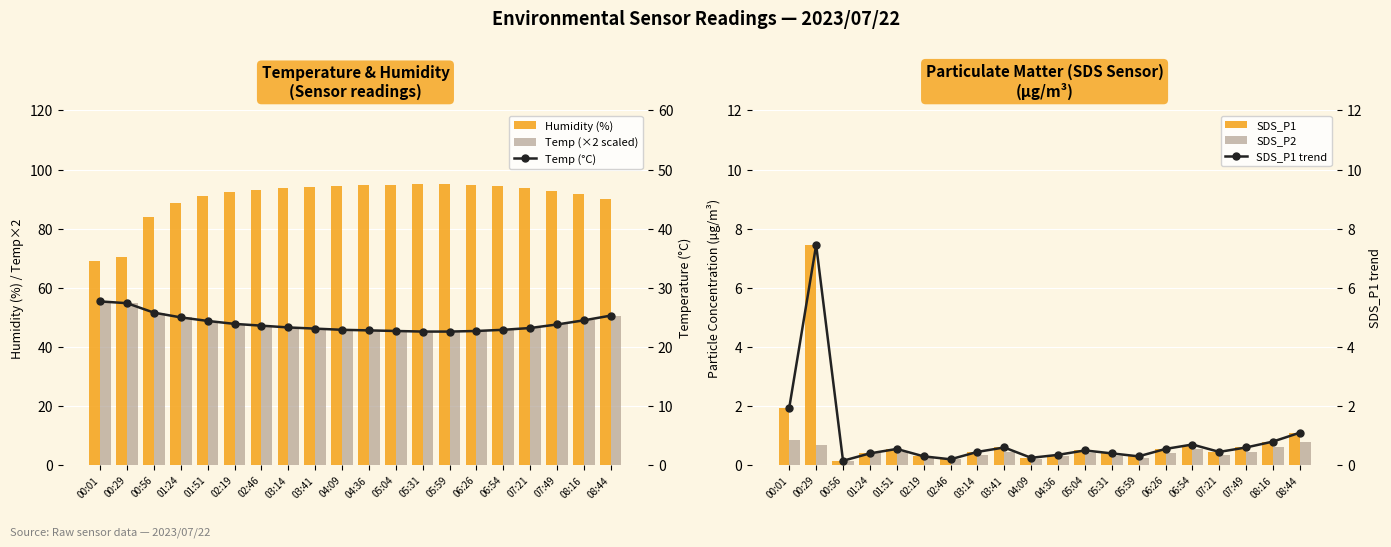

The value of Temp (×2) at 05:04 is 45.4. True or false?

True